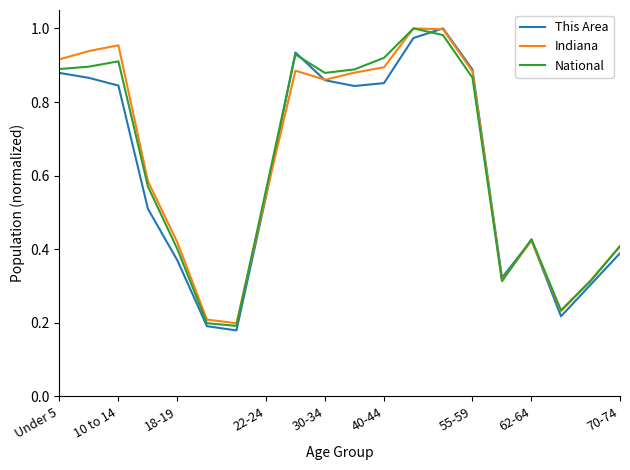

What are all the series names shown in the legend?

This Area, Indiana, National